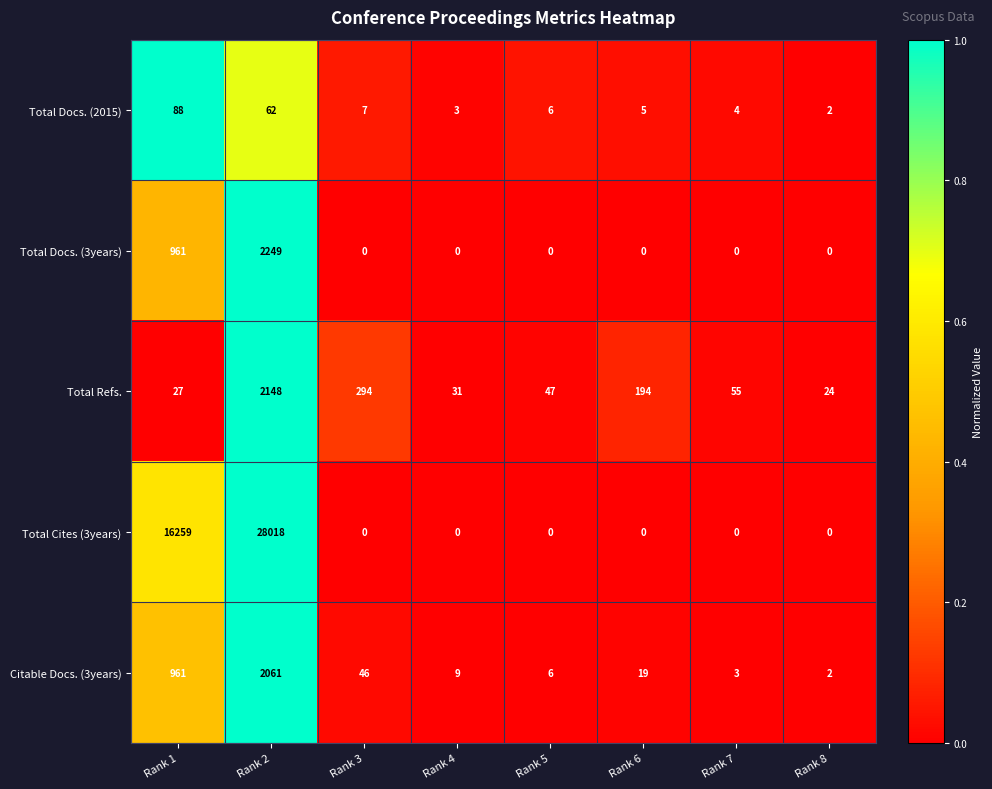

Where is Total Docs. (2015) nearest to the value 45?

Rank 2